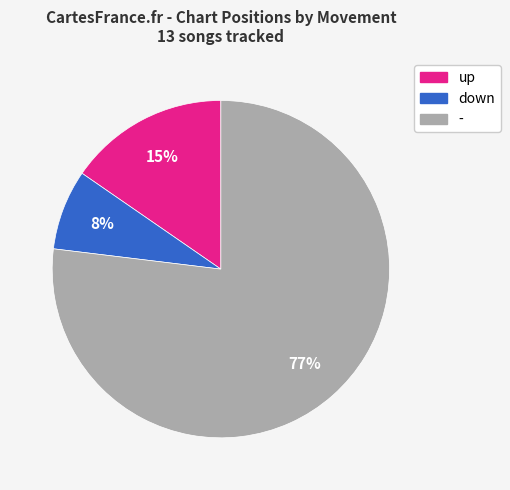

Rank the categories by value from highest to lowest.

-, up, down